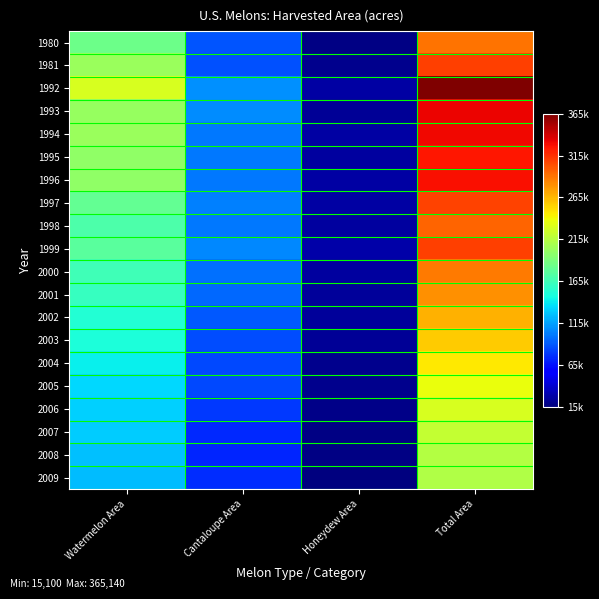

What is the difference between the highest and lowest values at Watermelon Area?

105690